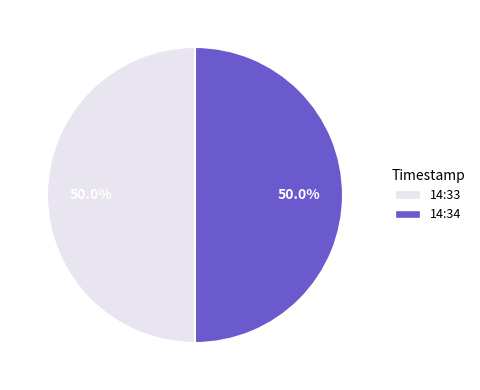

What portion of the pie excludes 14:33?

50.0%